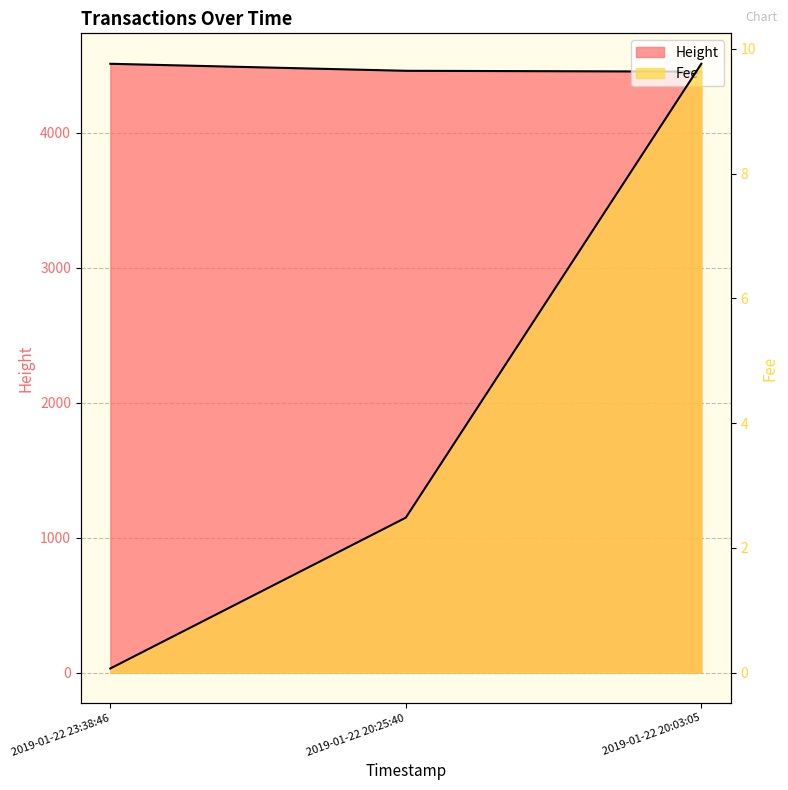

What is the value of the Height point at the 2nd from the left?

4457.0